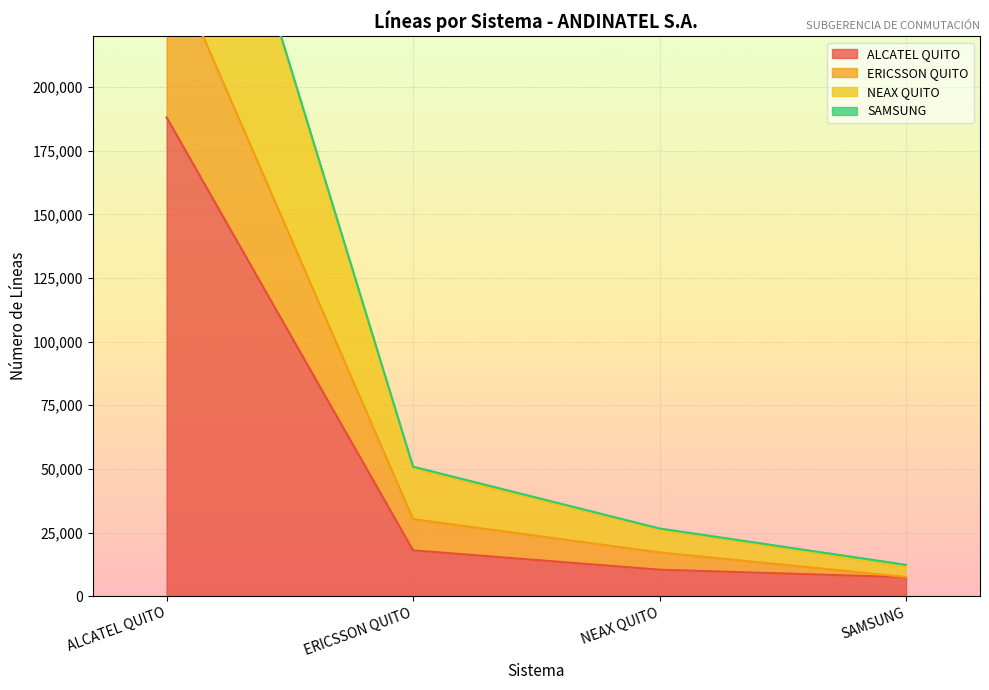

What is the approximate value of ERICSSON QUITO at ALCATEL QUITO, to the nearest 10?

366360